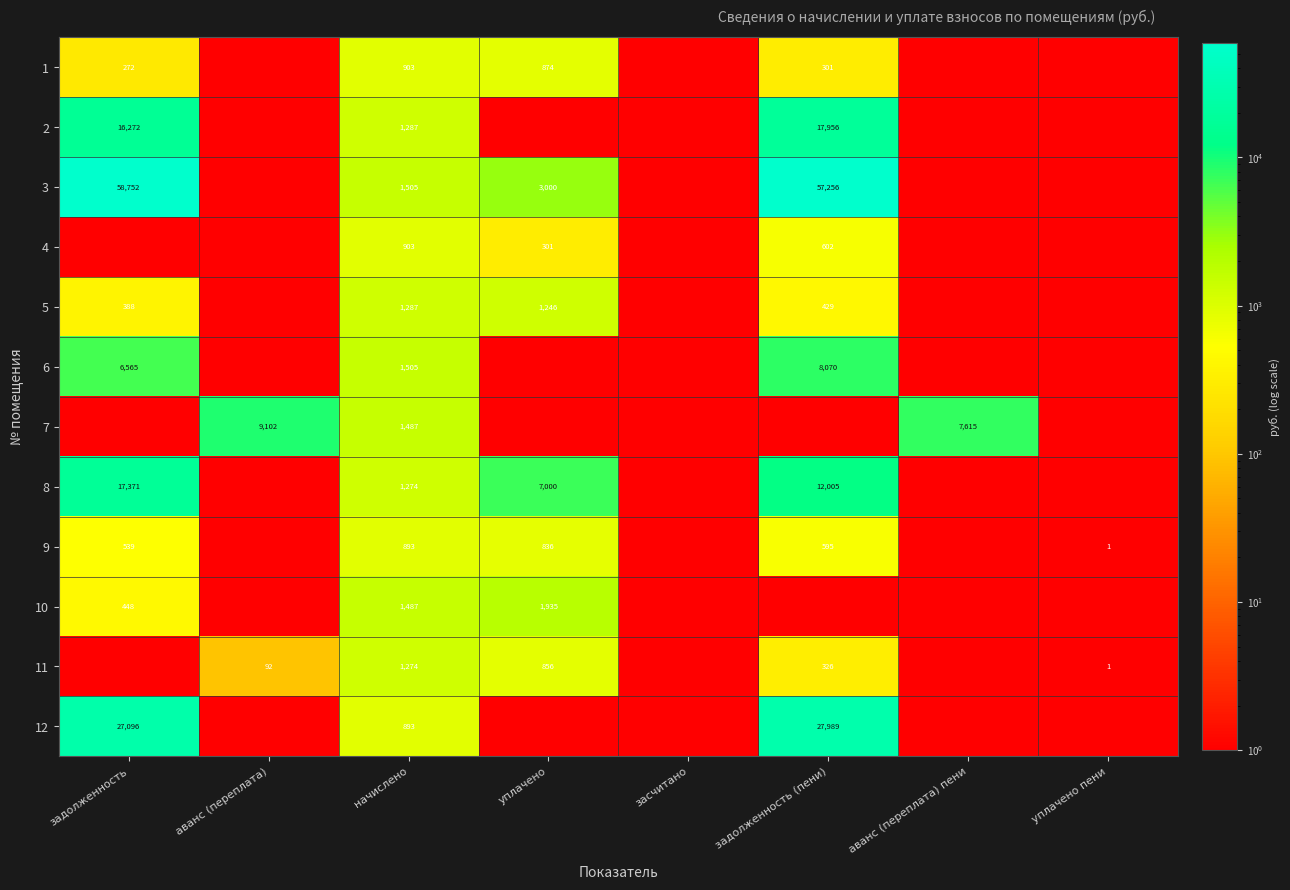

What is the spread (max minus min) of values at начислено?

612